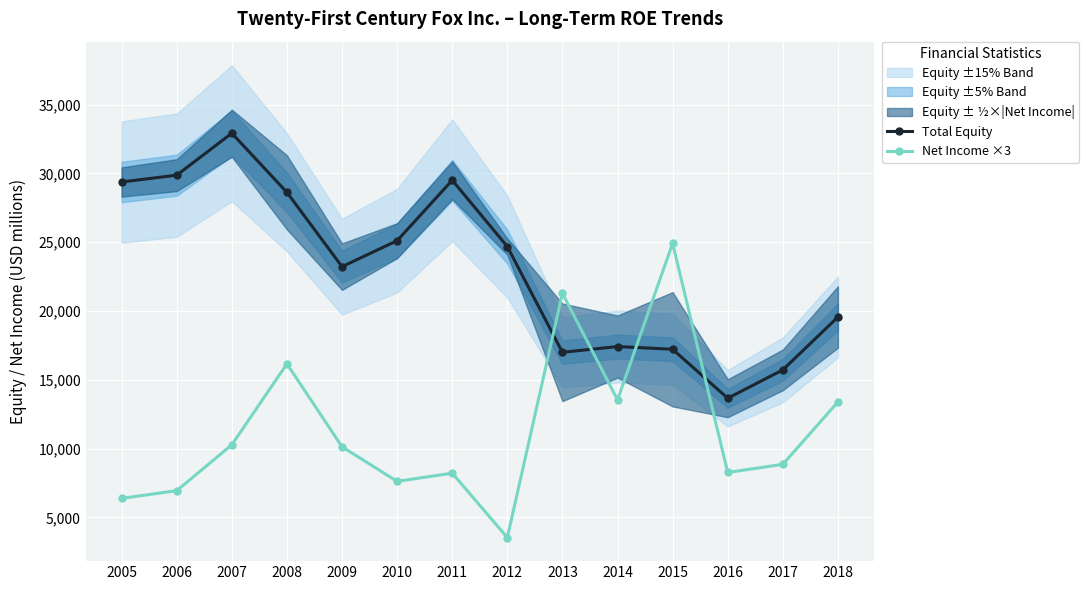

List the series in order of their peak value, lowest first.

Net Income ×3, Total Equity